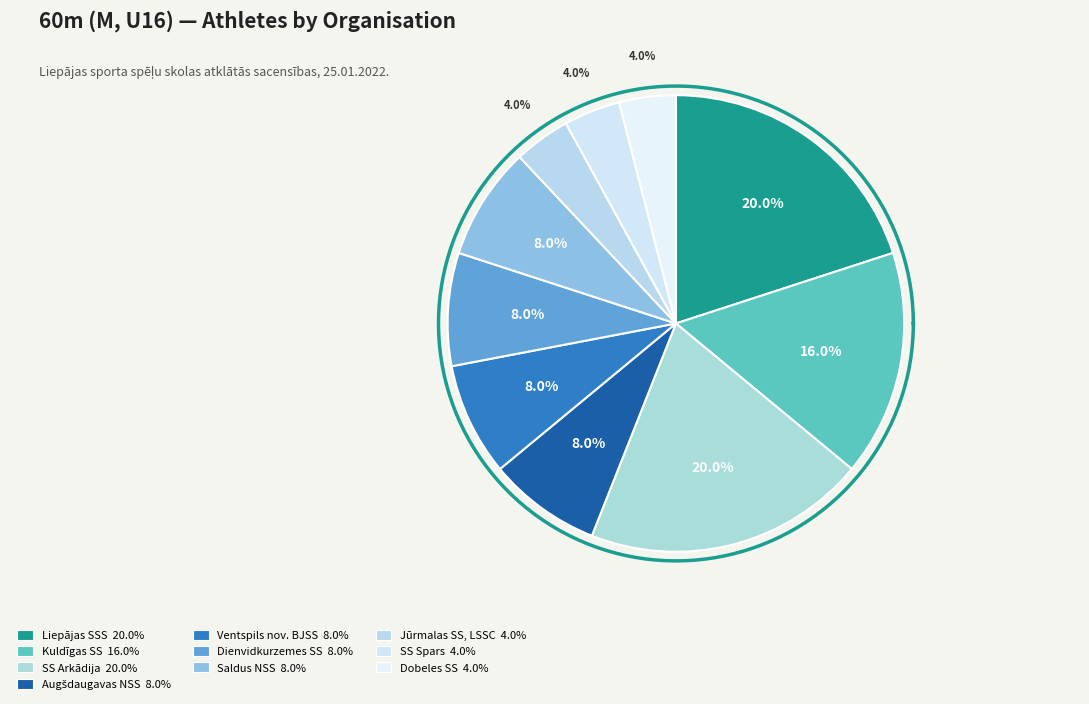

Does any single category account for the majority?

No